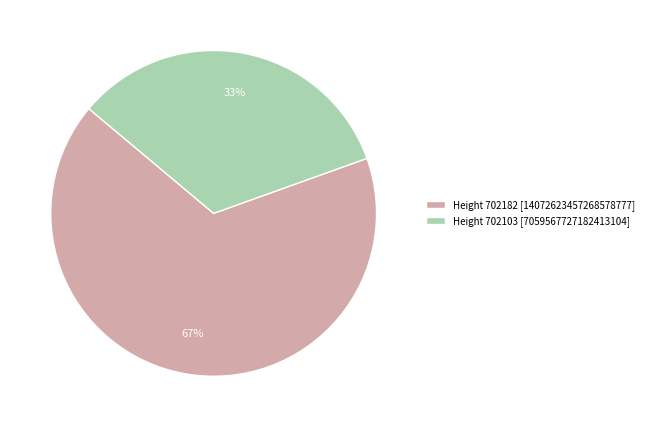

Is it true that Height 702103 [7059567727182413104] is 33% of the pie?

True